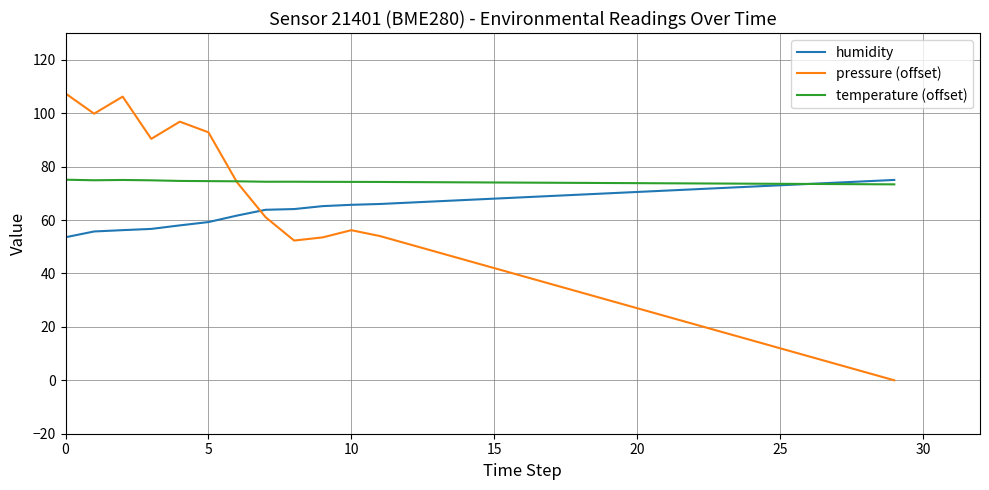

Which series has the widest spread of values?

pressure (offset)